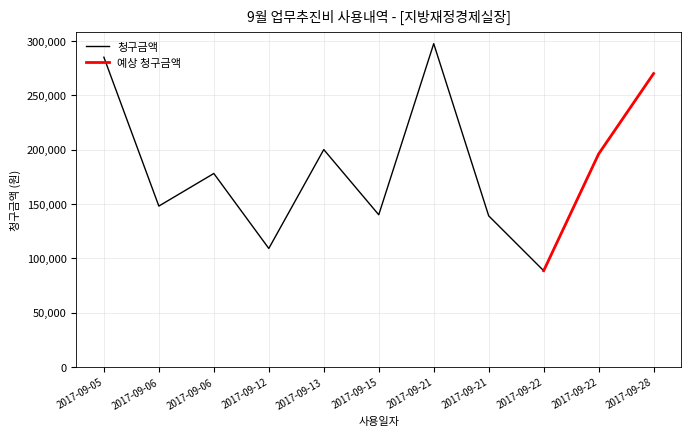

Which has a higher value, 2017-09-22 or 2017-09-06?

2017-09-22